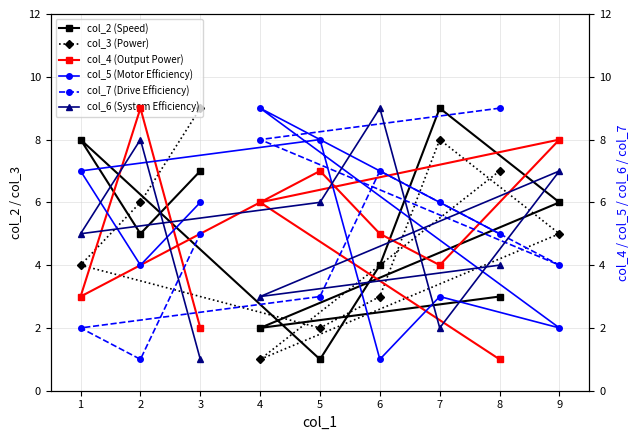

Is the value of col_2 (Speed) at 6 greater than the value of col_3 (Power) at 5?

Yes